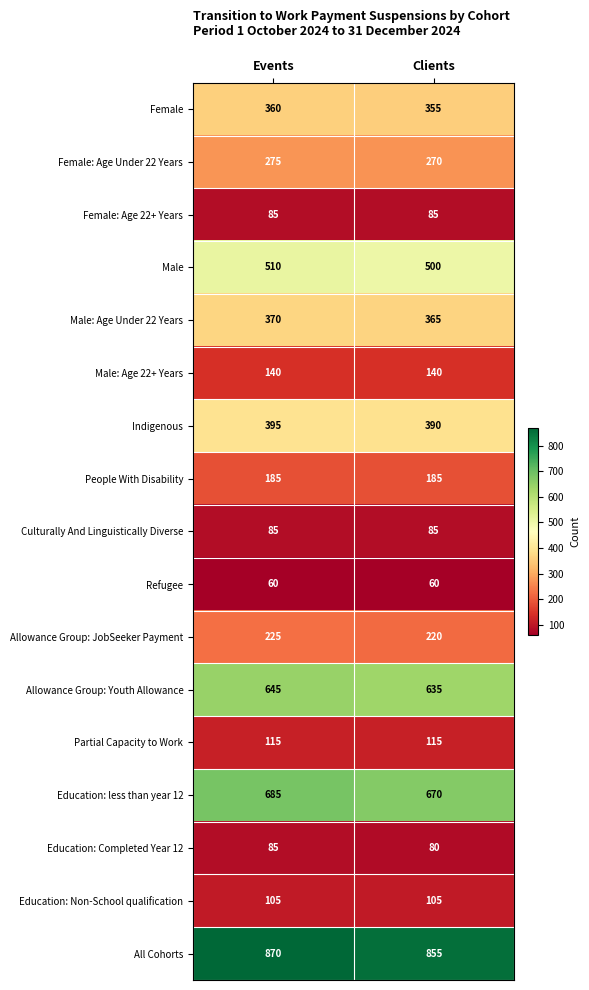

Is the value of Male: Age 22+ Years at Clients greater than the value of Culturally And Linguistically Diverse at Events?

Yes